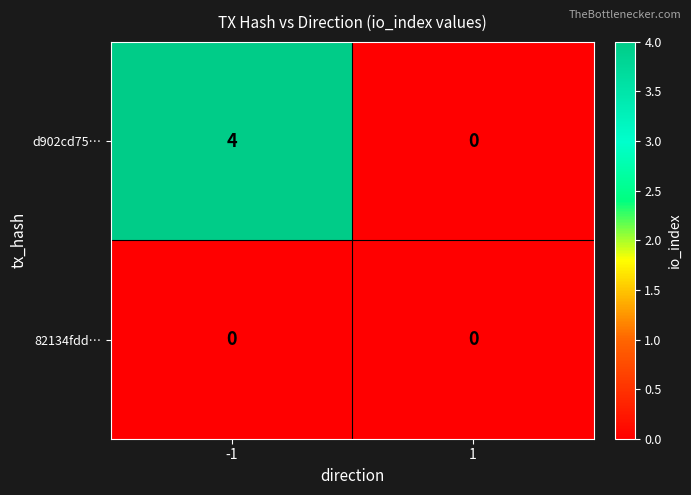

Count the number of categories in the chart.

2